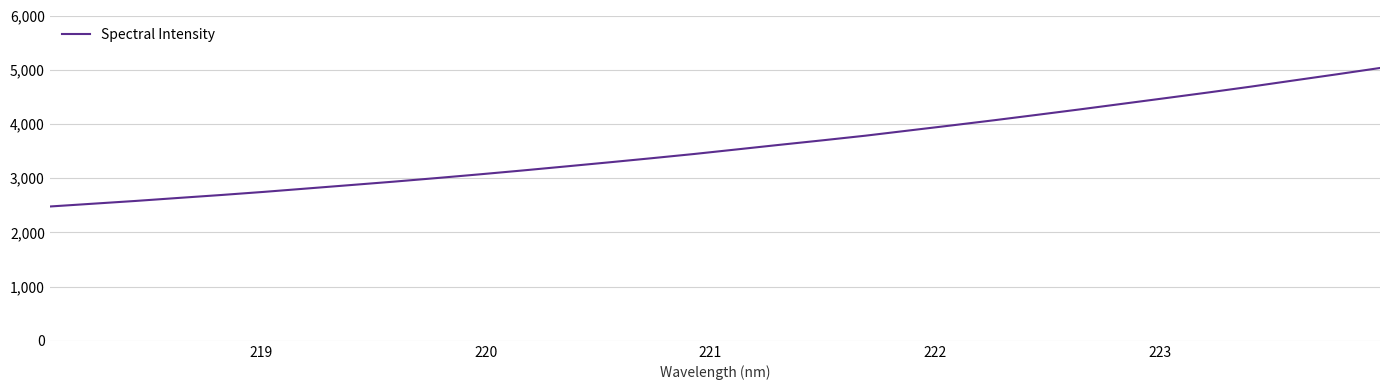

What is the sum of all values?

114659.3